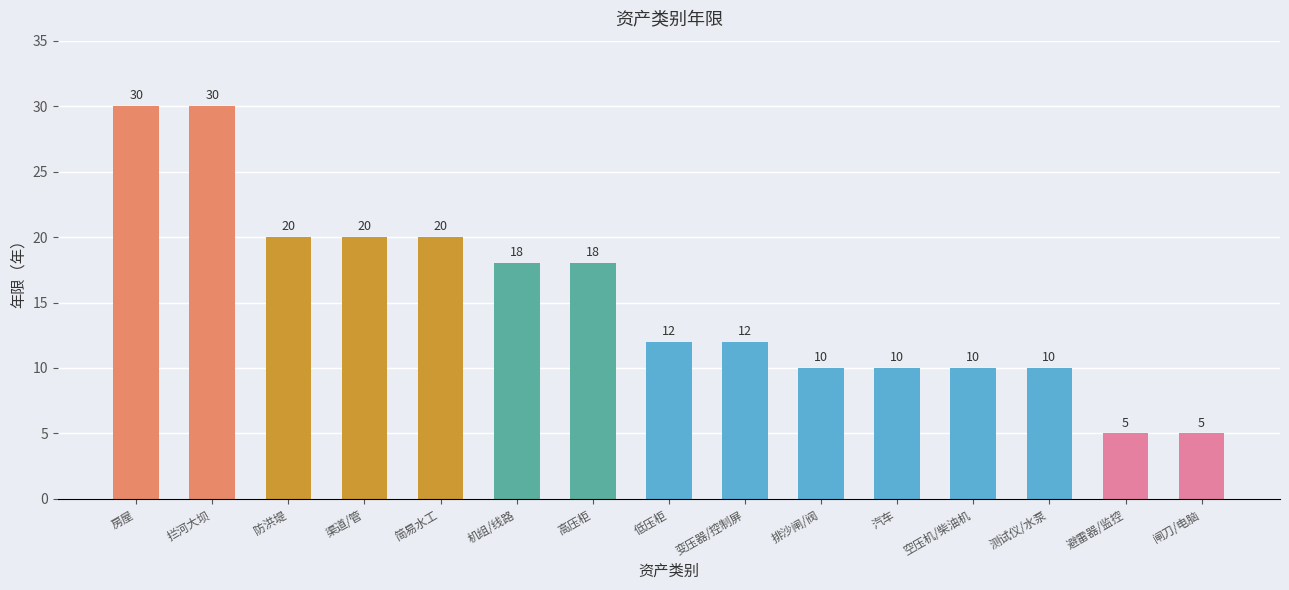

The chart shows a value of 5 at 测试仪/水泵. True or false?

False